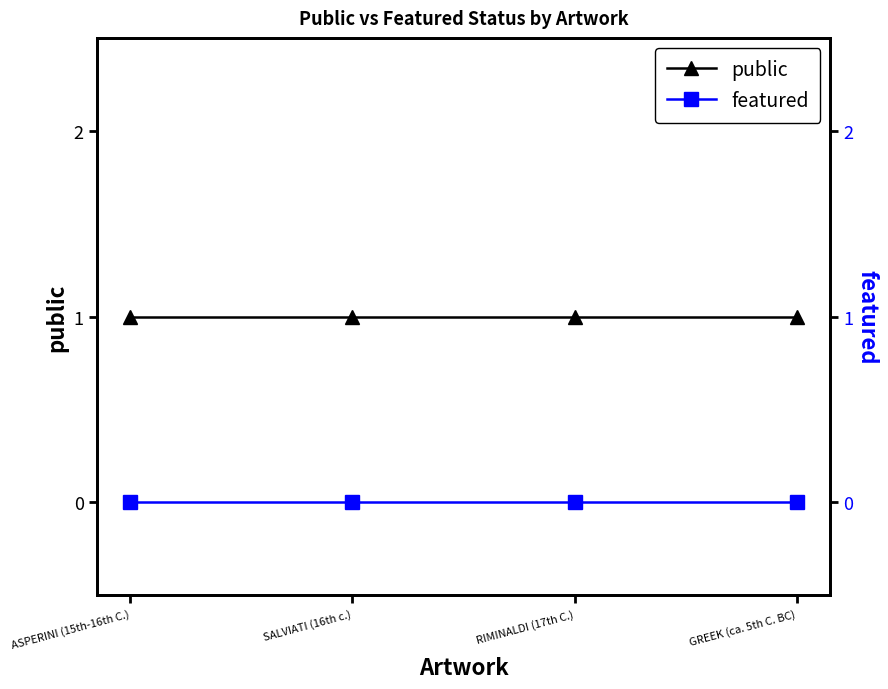

Between GREEK (ca. 5th C. BC) and RIMINALDI (17th C.), which is larger?

GREEK (ca. 5th C. BC)